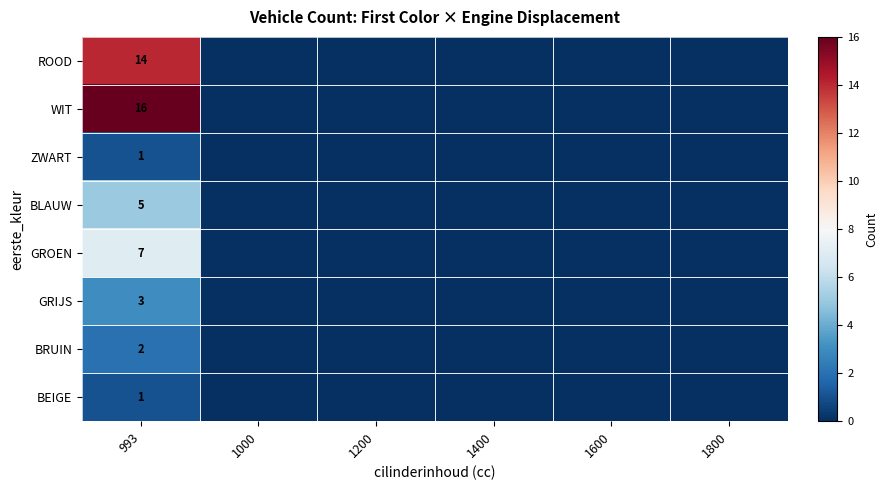

What is the total value across all series at 993?

49